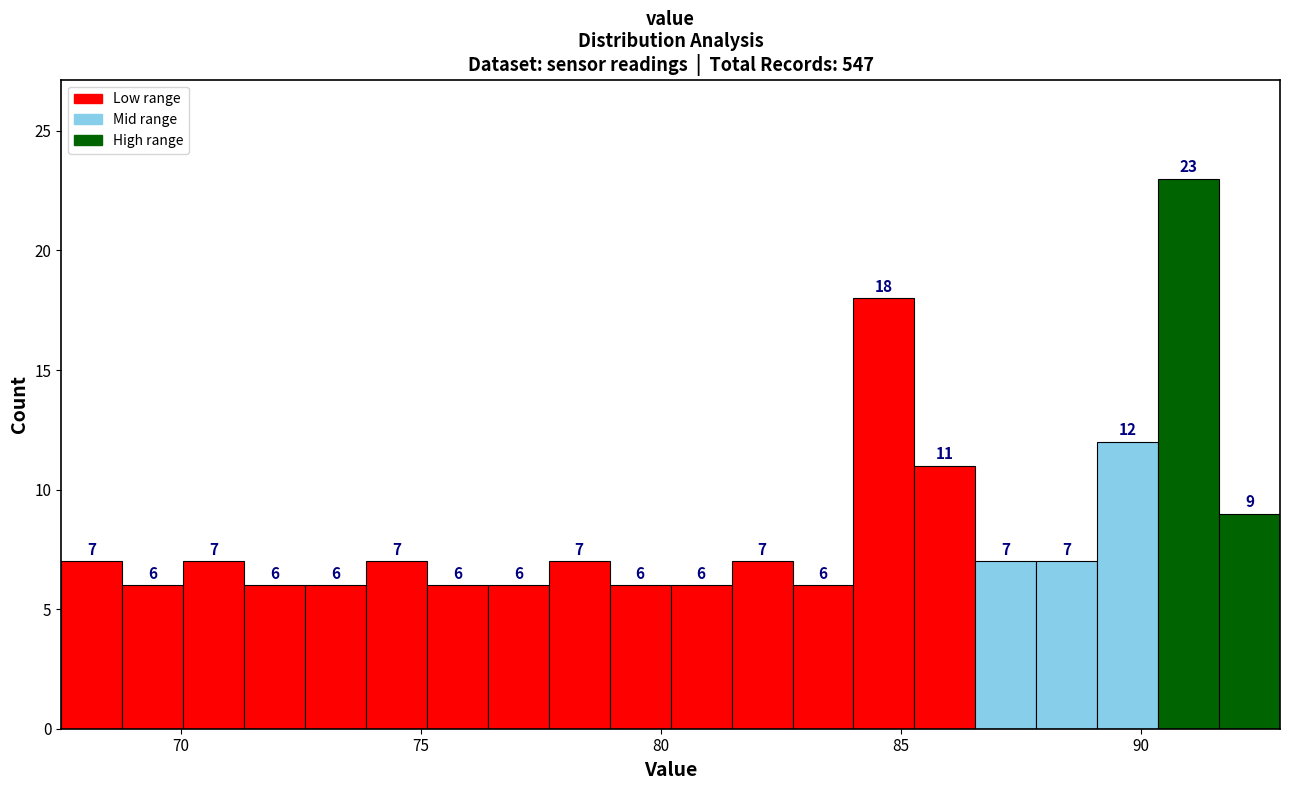

Around what value on the x-axis is the tallest bar? Give the approximate position of its centre, as read against the axis.

91.0